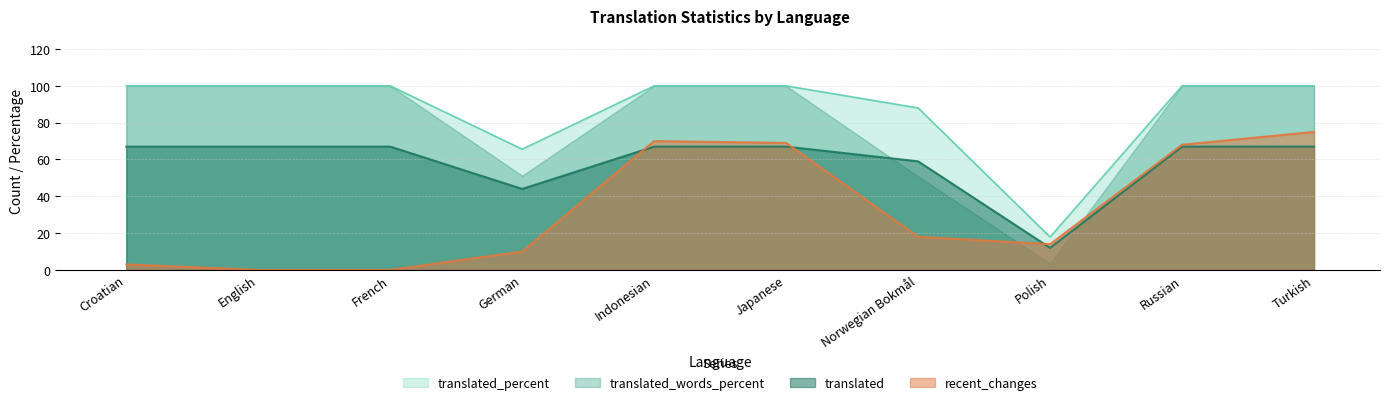

What is the sum of all recent_changes values?

327.0